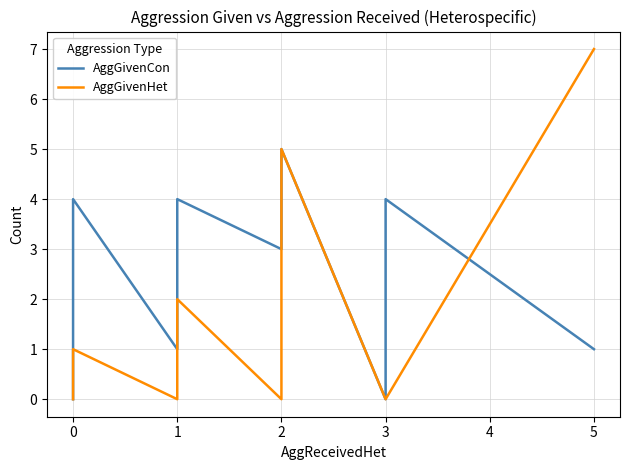

Rank the series at 0 from lowest to highest value.

AggGivenCon, AggGivenHet